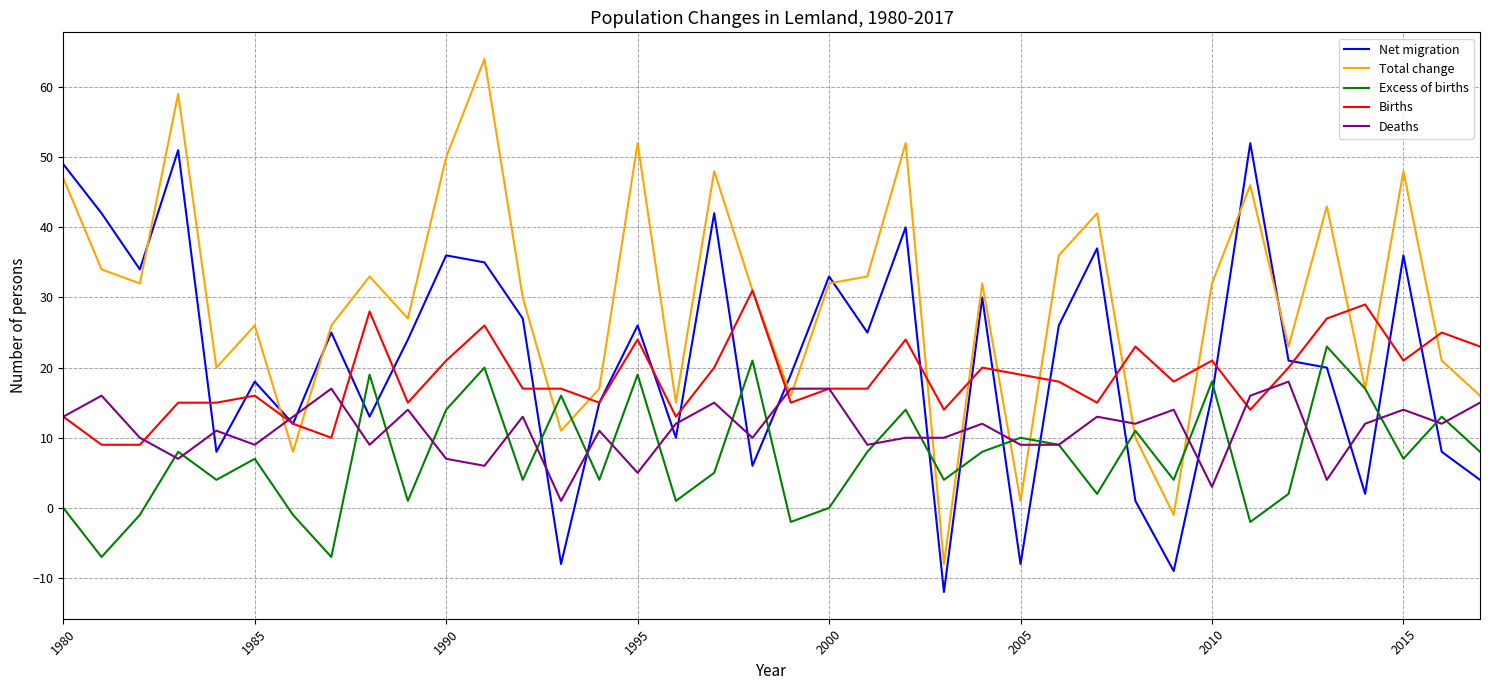

How many intersections are there between Net migration and Total change?

7